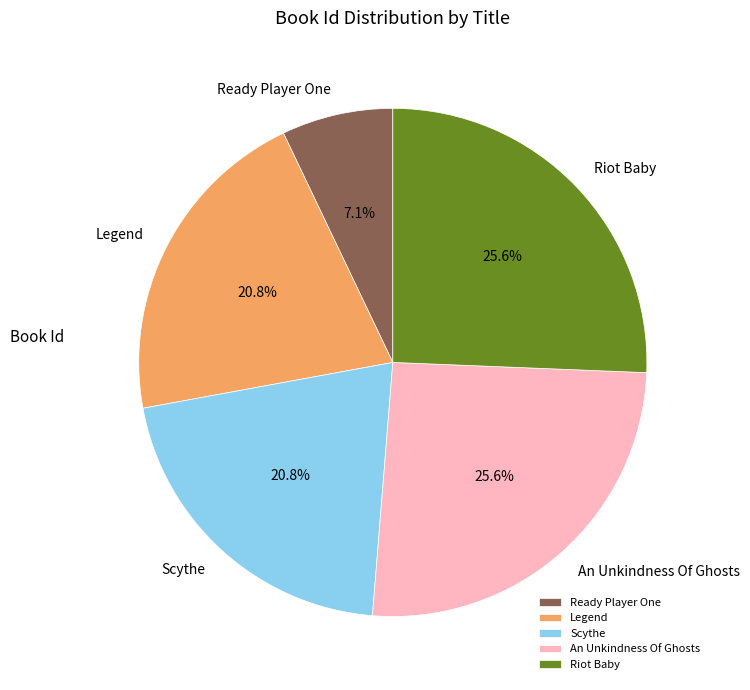

What percentage do An Unkindness Of Ghosts and Legend together represent?

46.4%